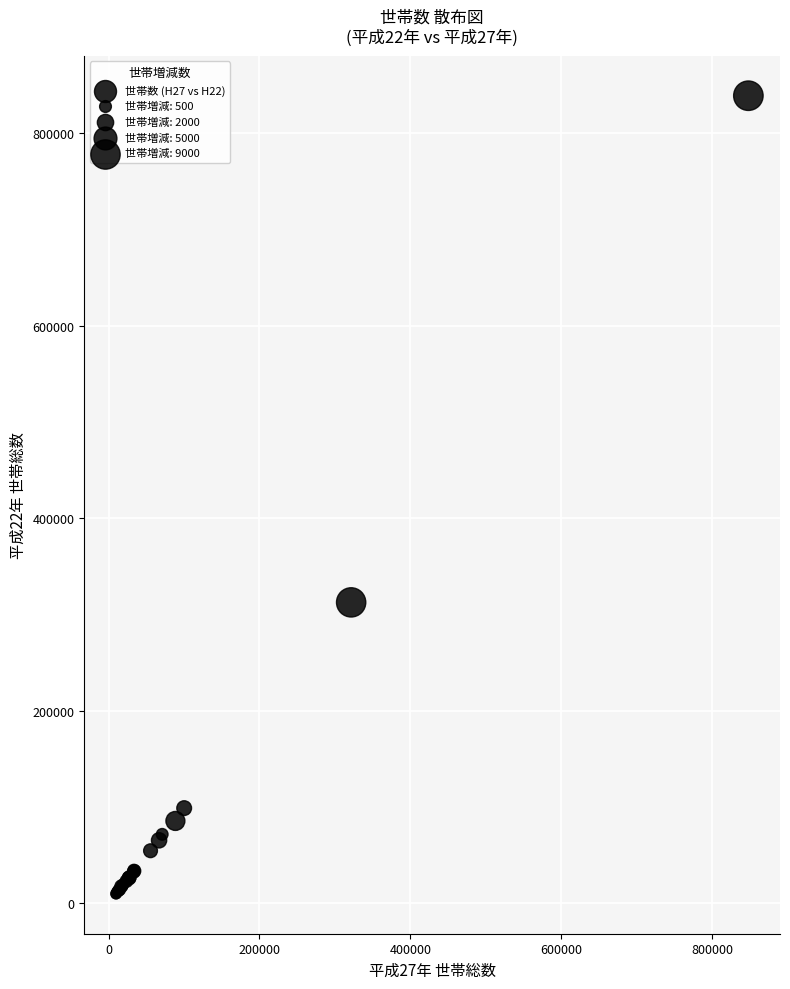

What Y value in the scatter plot is closest to 424358?

312533